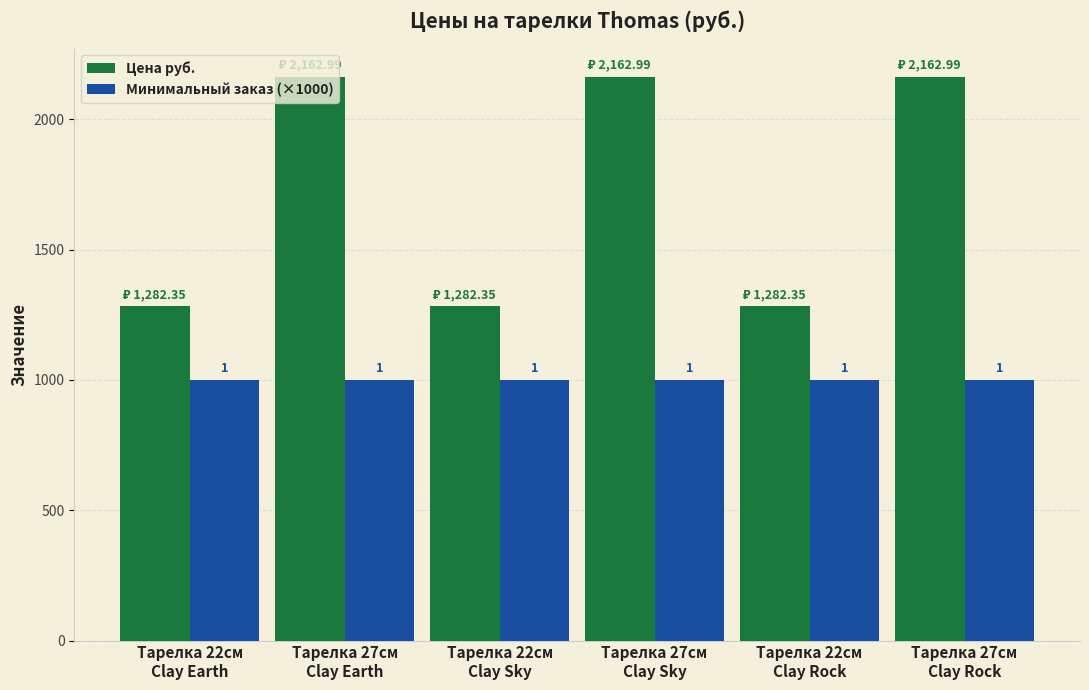

How many groups of bars are there?

6